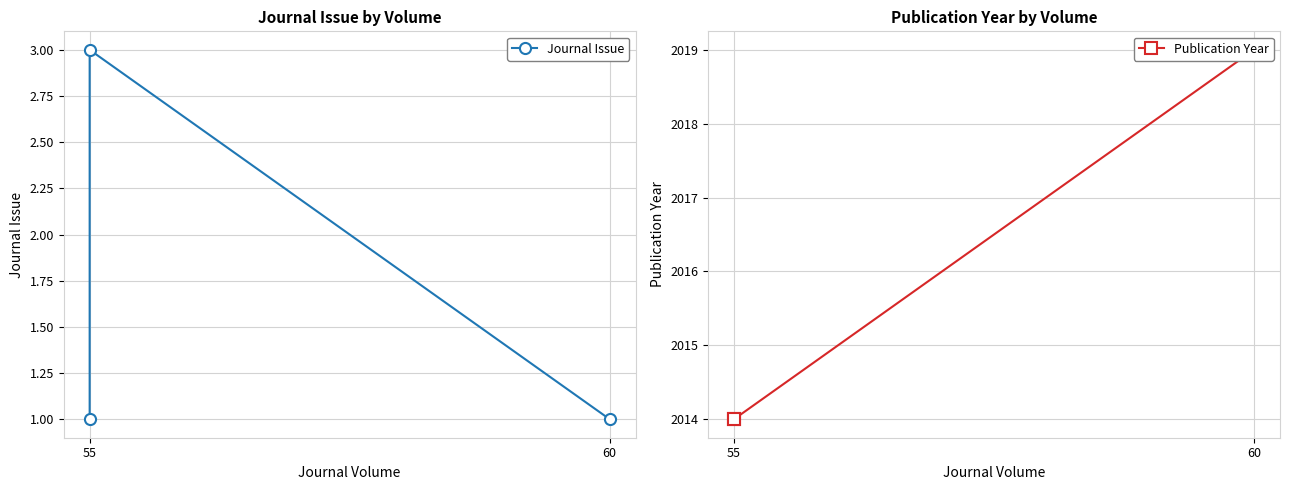

What is the value of the Journal Issue point at the 3rd from the left?

1